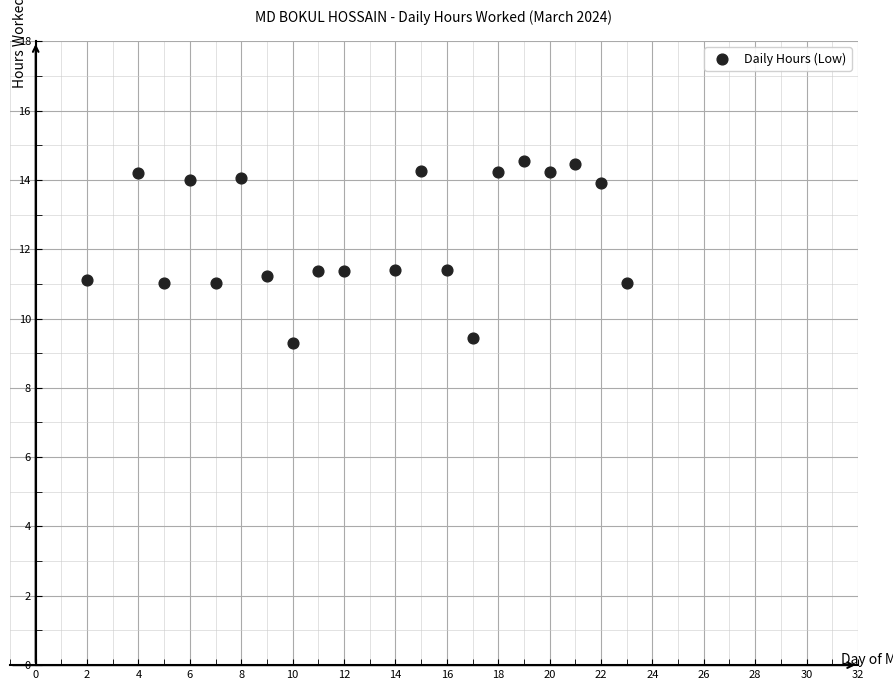

What is the range of Y values (max minus min)?

5.3